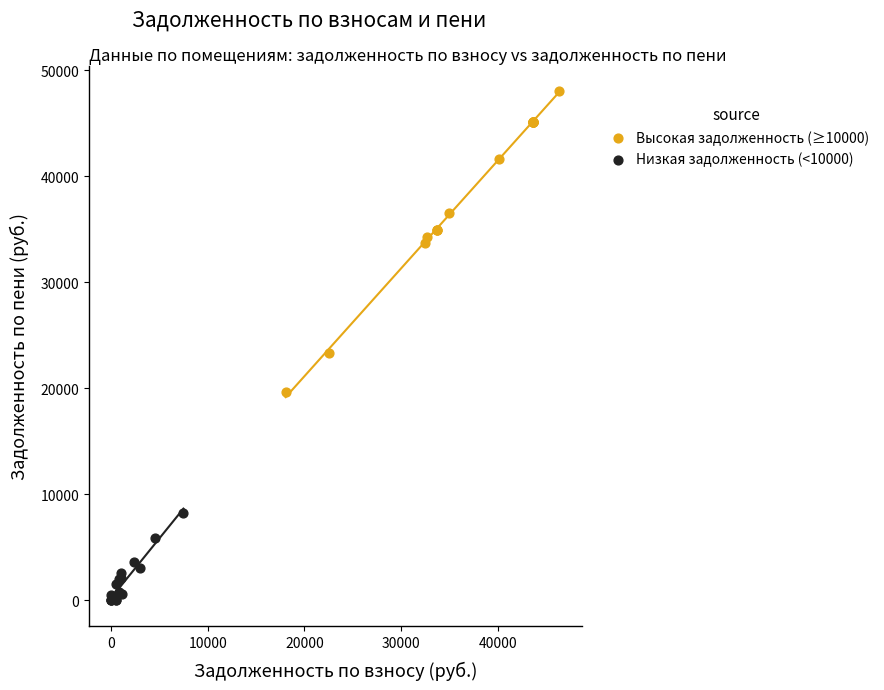

Which series has the largest Y range (max minus min)?

Высокая задолженность (≥10000)